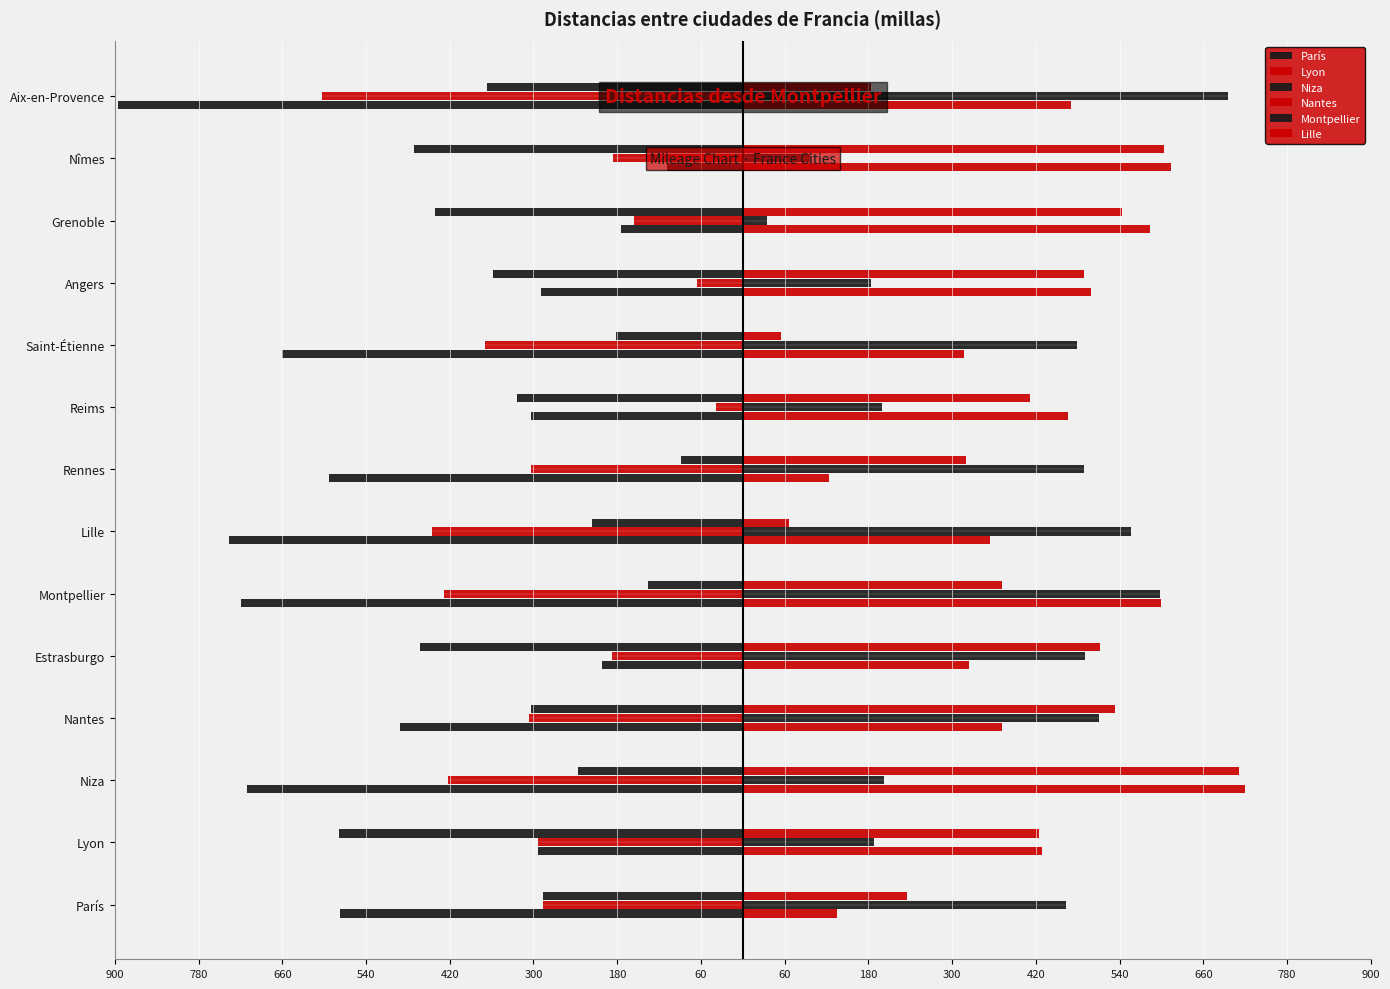

How many data points does each series have?

14